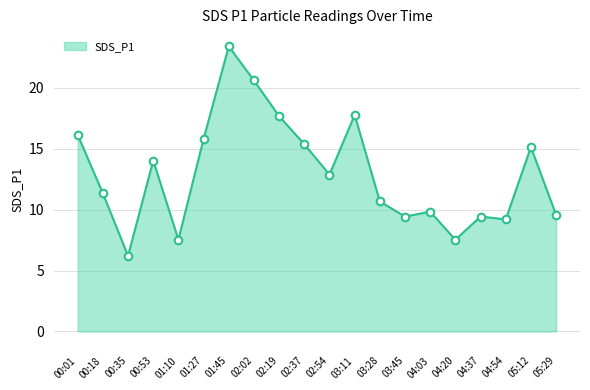

What is the change in value from 01:27 to 05:12?

-0.7